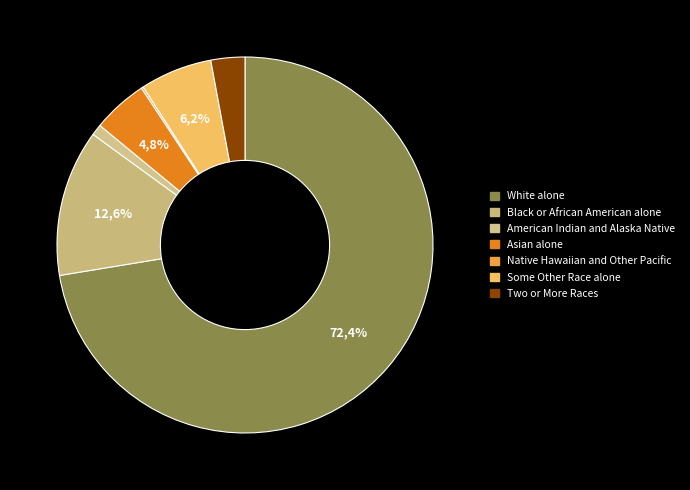

True or false: White alone accounts for 72% of the total.

True